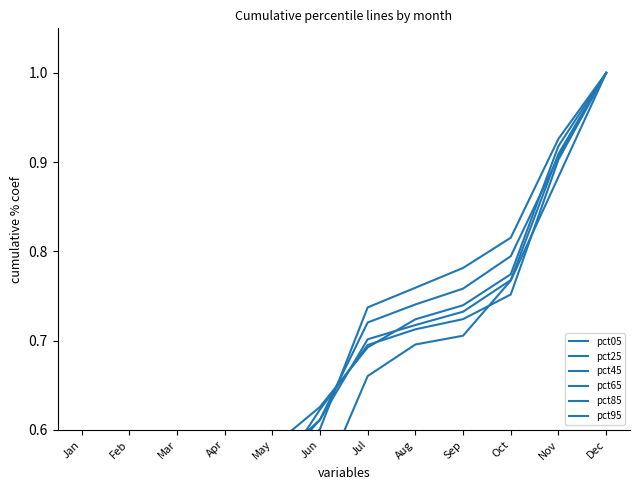

Reading right to left, what are all the values shown in this chart?

pct05: Dec=1.0	Nov=0.9	Oct=0.8	Sep=0.7	Aug=0.7	Jul=0.7	Jun=0.5	May=0.5	Apr=0.3	Mar=0.3	Feb=0.2	Jan=0.1
pct25: Dec=1.0	Nov=0.9	Oct=0.8	Sep=0.8	Aug=0.8	Jul=0.7	Jun=0.6	May=0.5	Apr=0.4	Mar=0.4	Feb=0.2	Jan=0.1
pct45: Dec=1.0	Nov=0.9	Oct=0.8	Sep=0.8	Aug=0.7	Jul=0.7	Jun=0.6	May=0.6	Apr=0.5	Mar=0.4	Feb=0.2	Jan=0.1
pct65: Dec=1.0	Nov=0.9	Oct=0.8	Sep=0.7	Aug=0.7	Jul=0.7	Jun=0.6	May=0.6	Apr=0.4	Mar=0.3	Feb=0.2	Jan=0.1
pct85: Dec=1.0	Nov=0.9	Oct=0.8	Sep=0.7	Aug=0.7	Jul=0.7	Jun=0.6	May=0.5	Apr=0.4	Mar=0.3	Feb=0.2	Jan=0.1
pct95: Dec=1.0	Nov=0.9	Oct=0.8	Sep=0.7	Aug=0.7	Jul=0.7	Jun=0.6	May=0.6	Apr=0.5	Mar=0.3	Feb=0.1	Jan=0.1